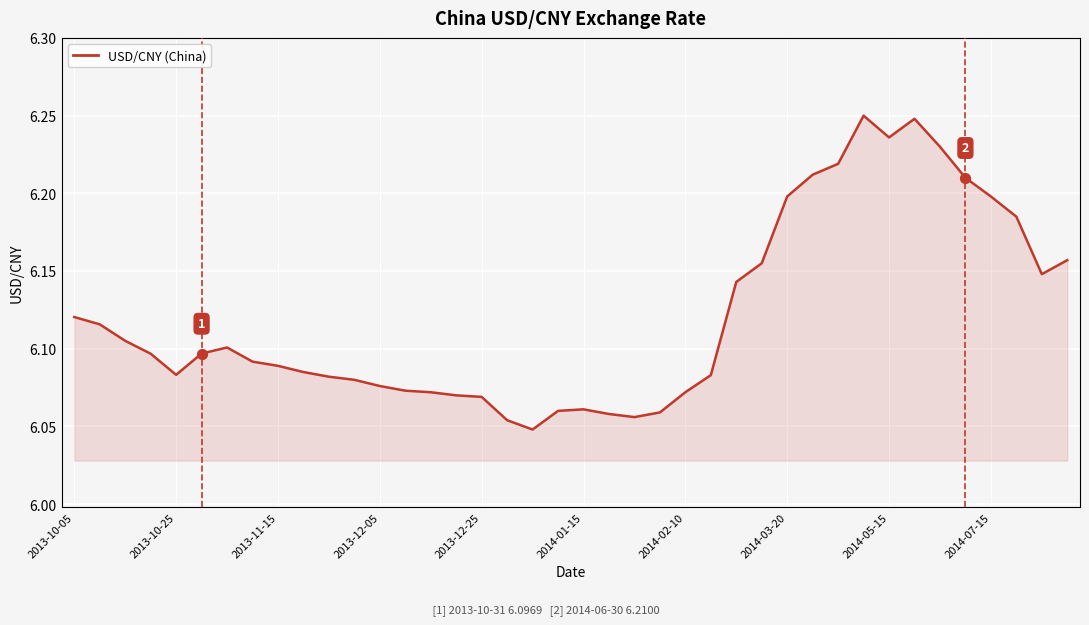

Is this an area chart (filled region under the line)?

Yes